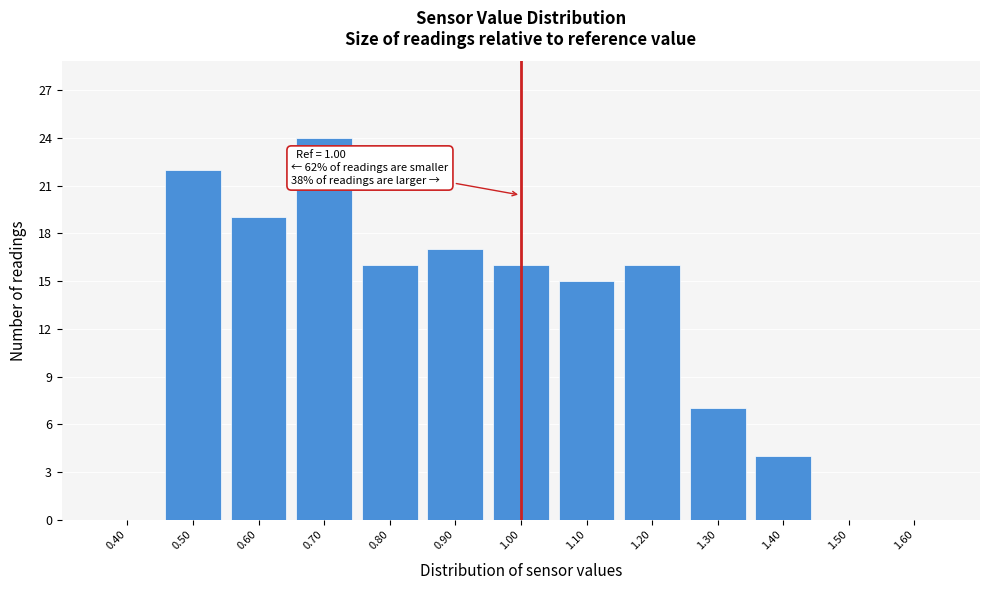

Over which range of the x-axis is the bar tallest?

0.65 to 0.75